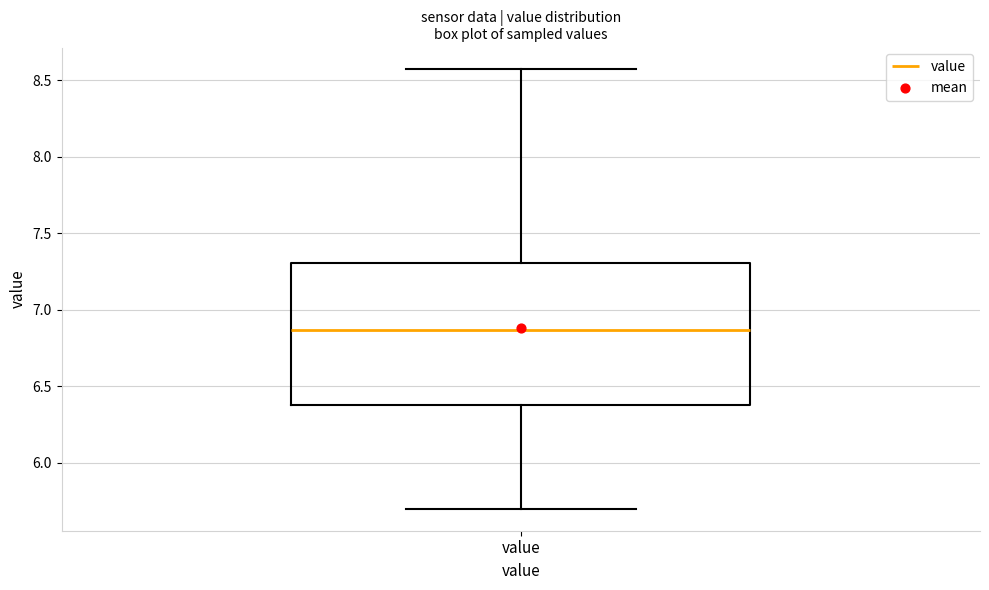

Read this box plot against the y-axis: the position of the median line, the range covered by the box, and the ends of both whiskers. The values are not printed on the chart, so give them approximately, as read against the axis.

median 6.85, box 6.40 to 7.30, whiskers 5.70 to 8.55